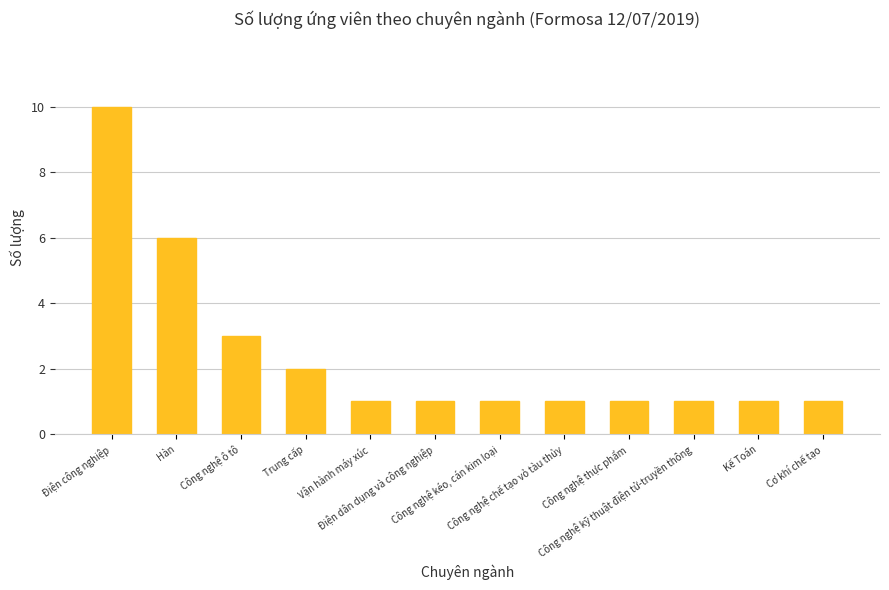

Where is the data nearest to the value 5?

Hàn